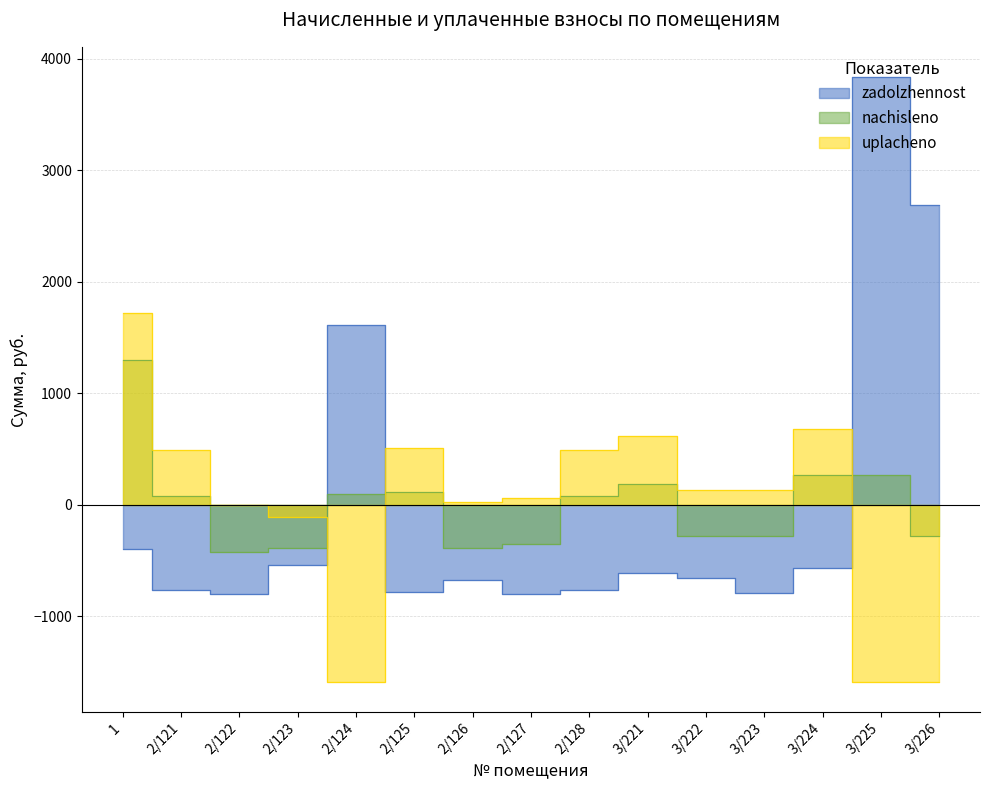

Does the chart display data point markers on the line(s)?

No